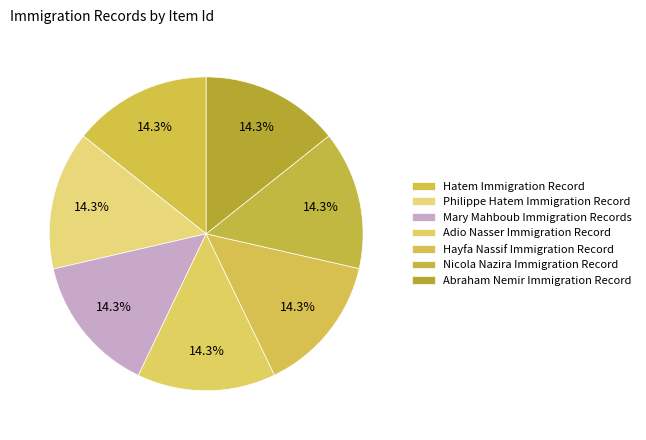

How many slices are in this pie chart?

7